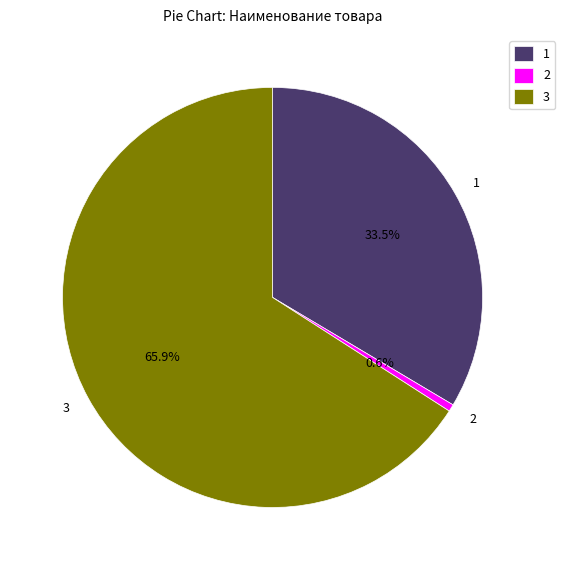

Which slice is the smallest?

2